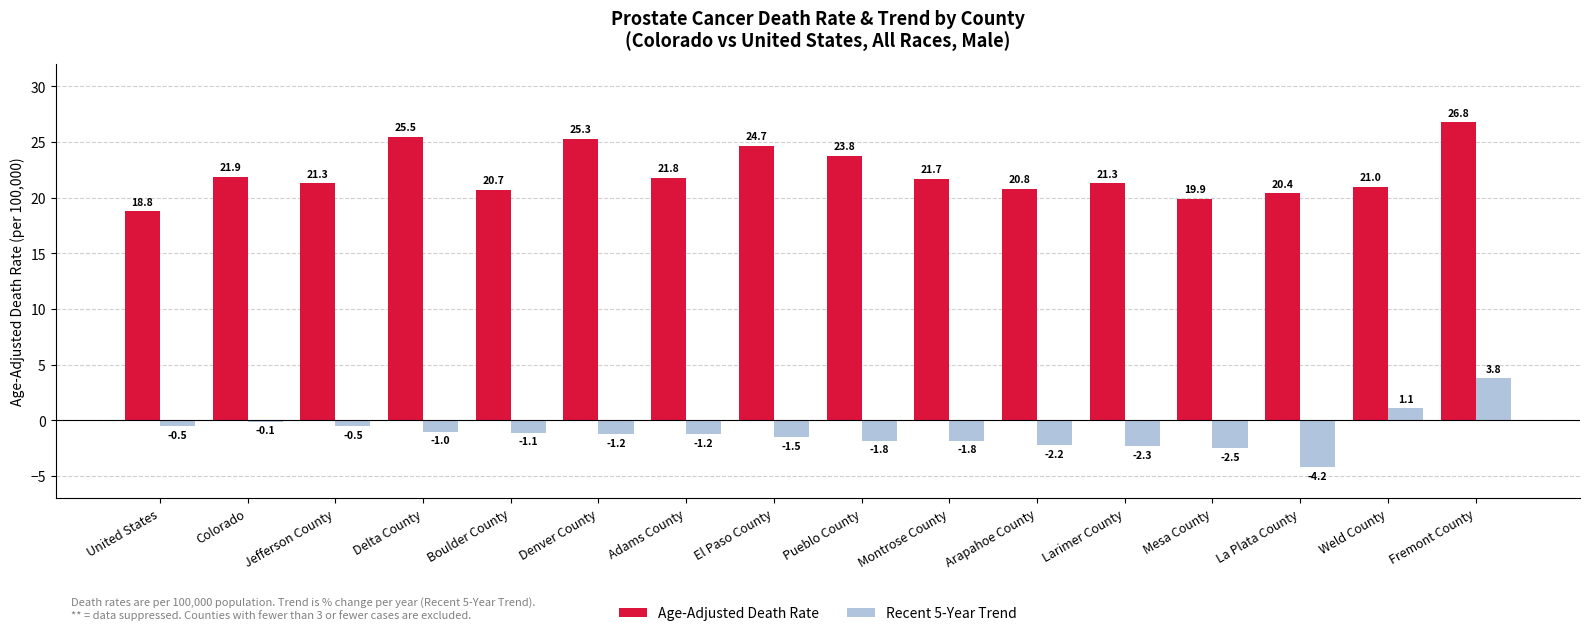

Between Larimer County and Weld County, which series saw the biggest shift?

Recent 5-Year Trend